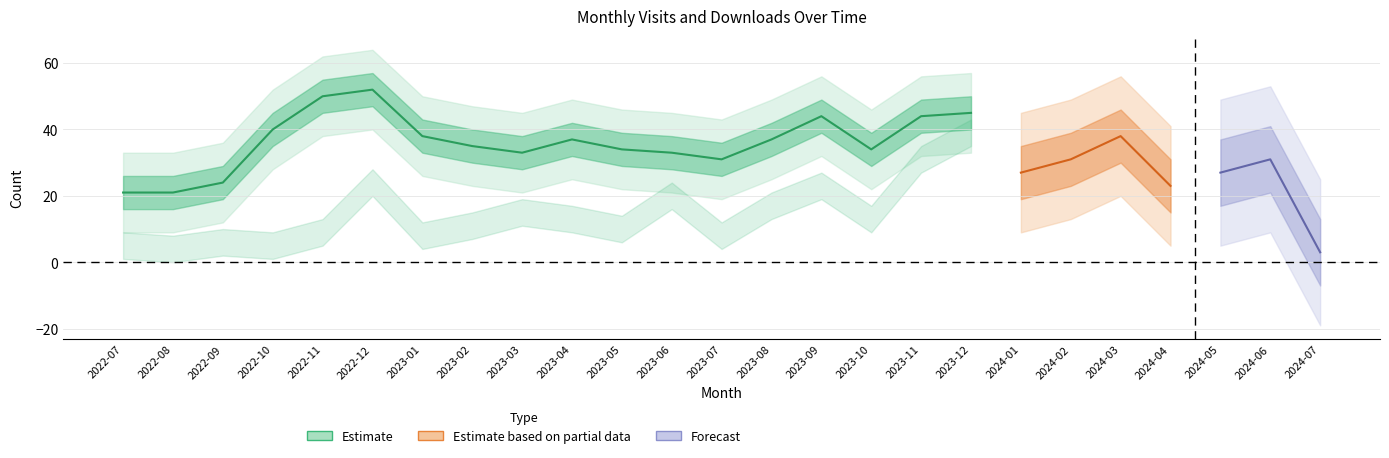

Reading left to right, transcribe all the data shown in this chart.

monthly_visit: 21	21	24	40	50	52	38	35	33	37	34	33	31	37	44	34	44	45	27	31	38	23	27	31	3
monthly_download_resource: 5	4	6	5	9	24	8	11	15	13	10	20	8	17	23	13	31	39	19	20	21	11	6	1	0